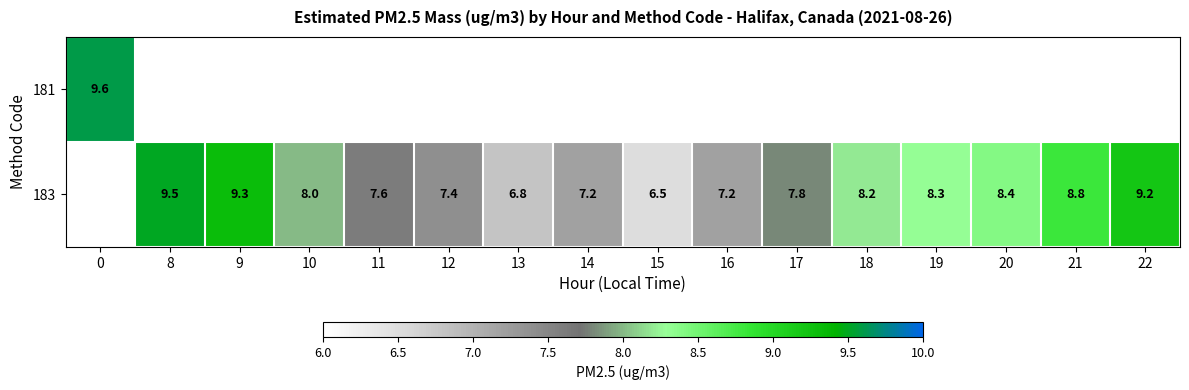

What is the minimum value shown in the chart?

6.5